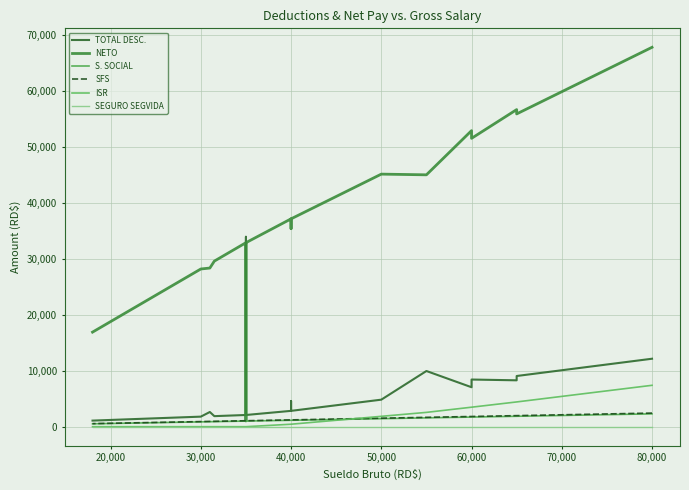

Which series has the widest spread of values?

NETO